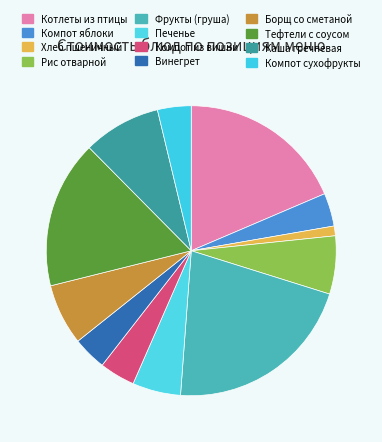

To the nearest percent, what is the difference between the largest and smallest slice percentages?

20%